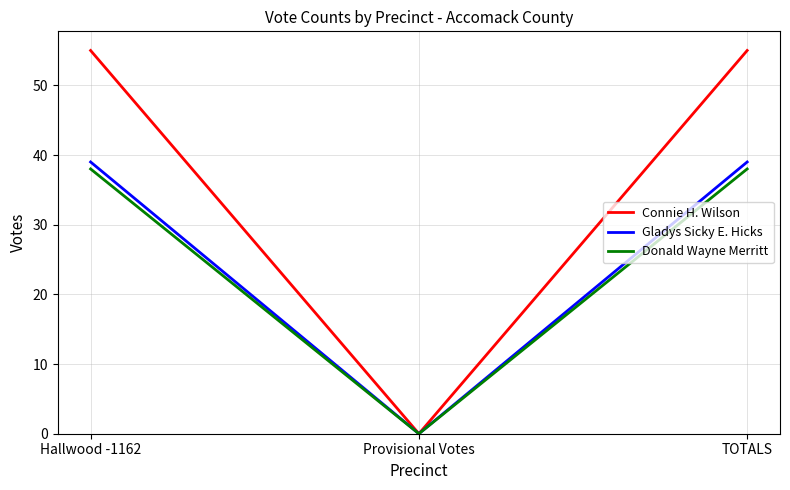

Is it true that Donald Wayne Merritt equals 0 at Provisional Votes?

True